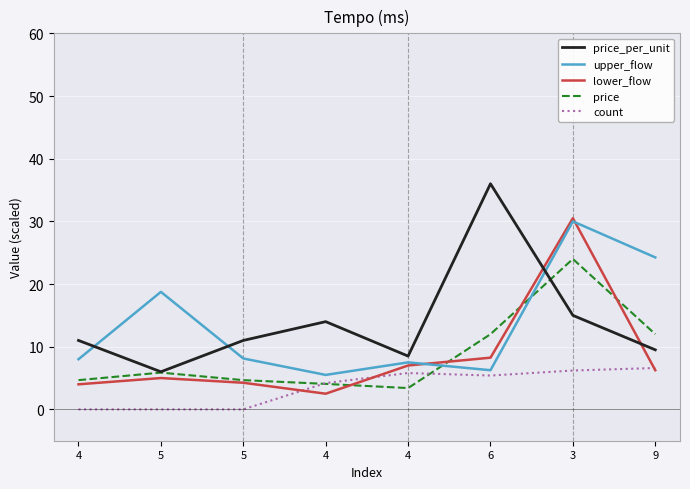

What is the label of the 8th point from the right?

4